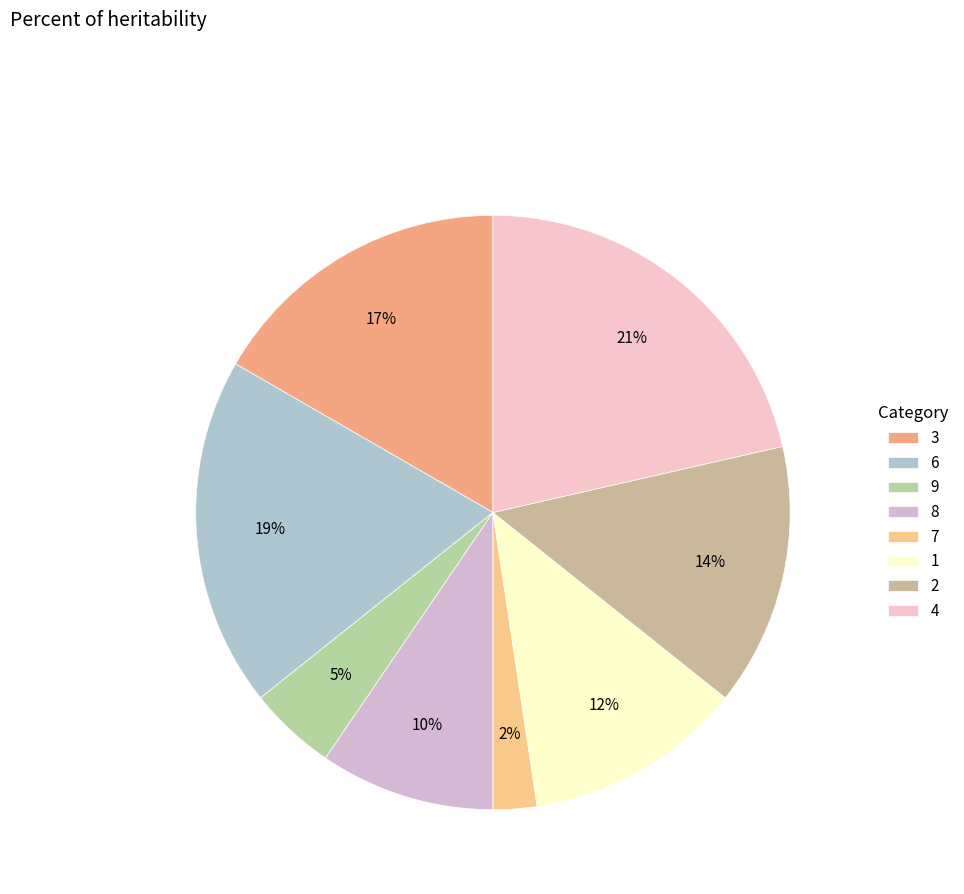

How many slices are in this pie chart?

8